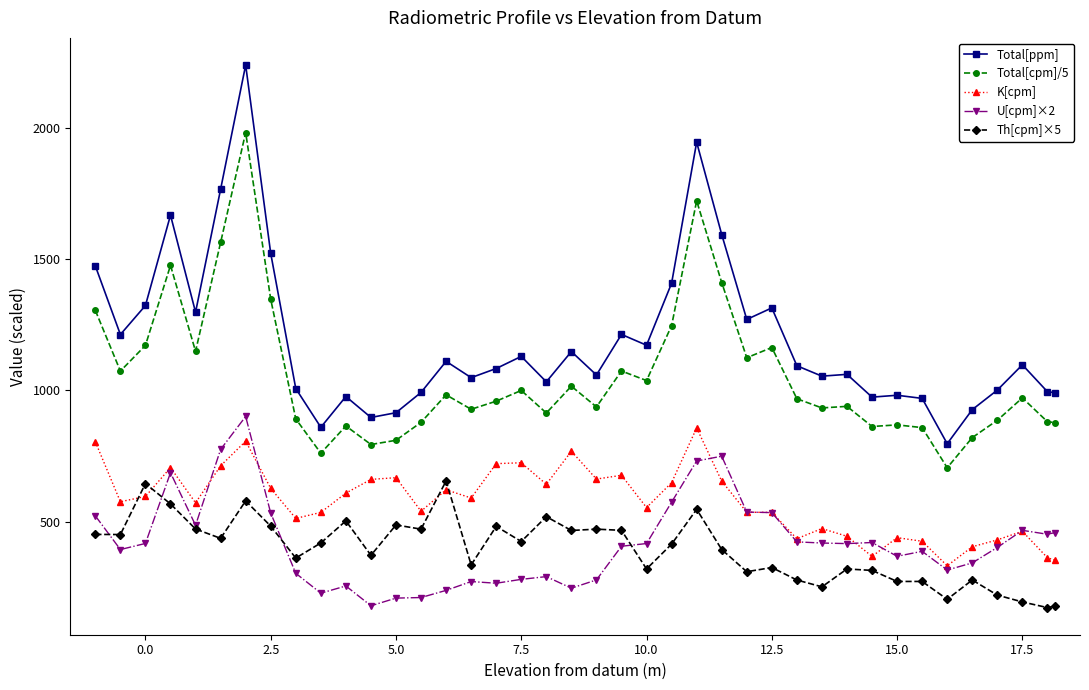

Which series has the largest range (max minus min)?

Total[ppm]